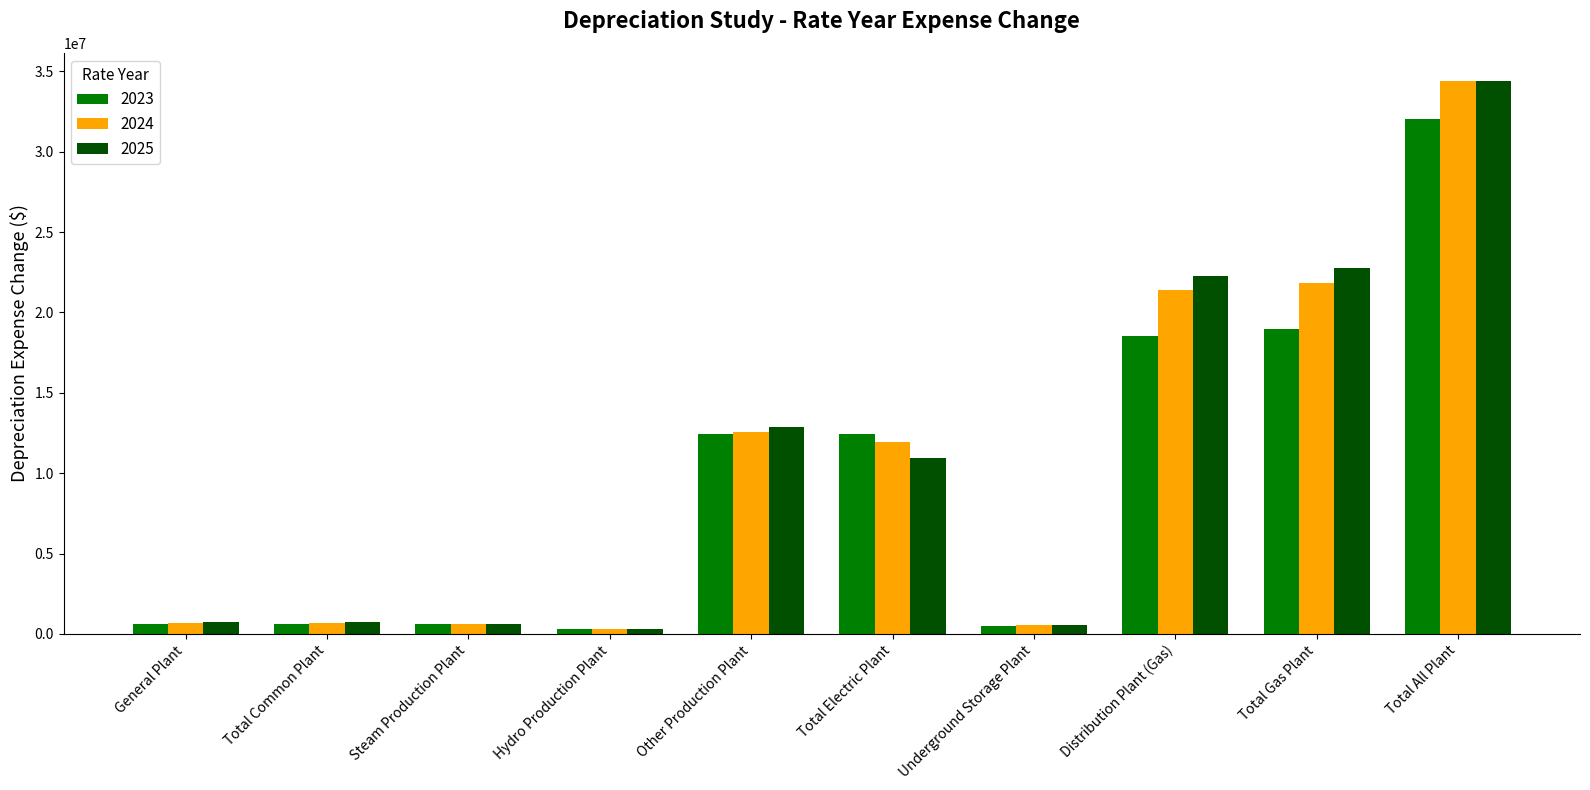

What is the label of the 2nd bar from the left?

Total Common Plant